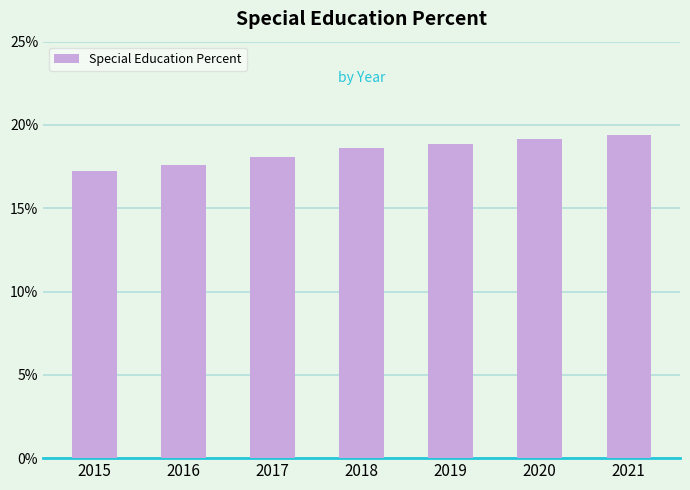

True or false: the data shows 0.1 at 2020.

False